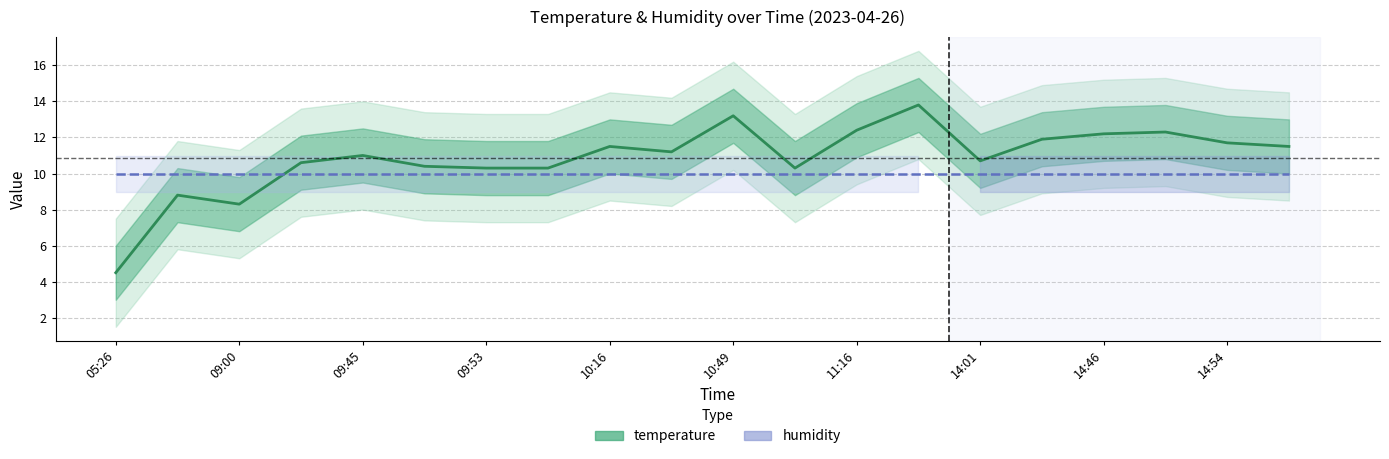

What is the change in value from 10:16 to 10:57?

-1.2